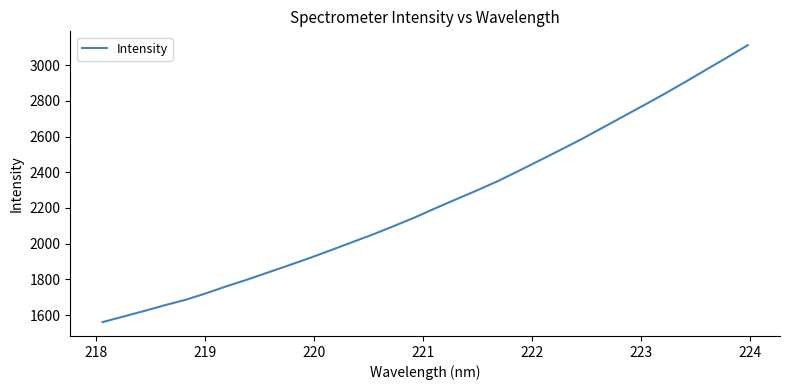

What is the smallest value displayed?

1560.6